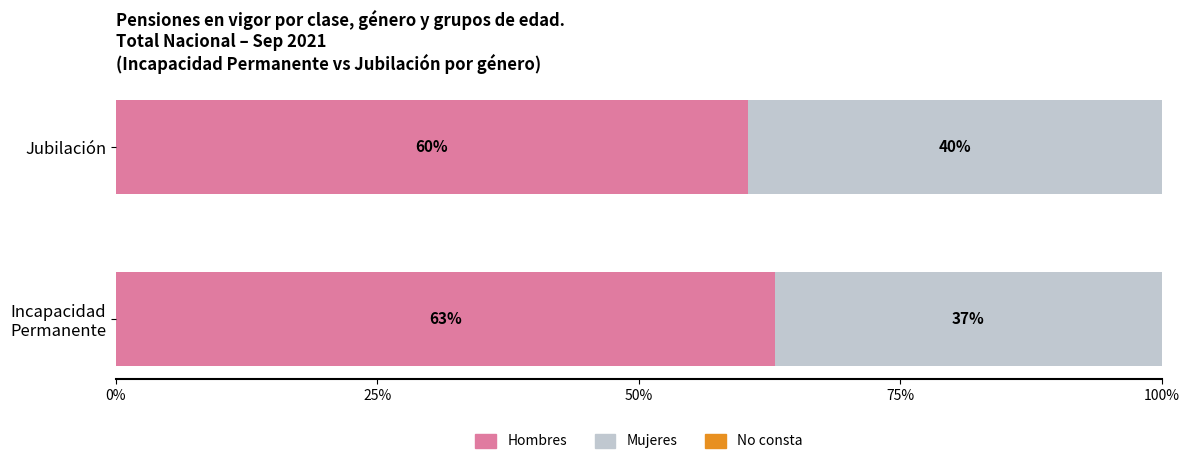

True or false: Hombres has a value of 92.1 at Jubilación.

False